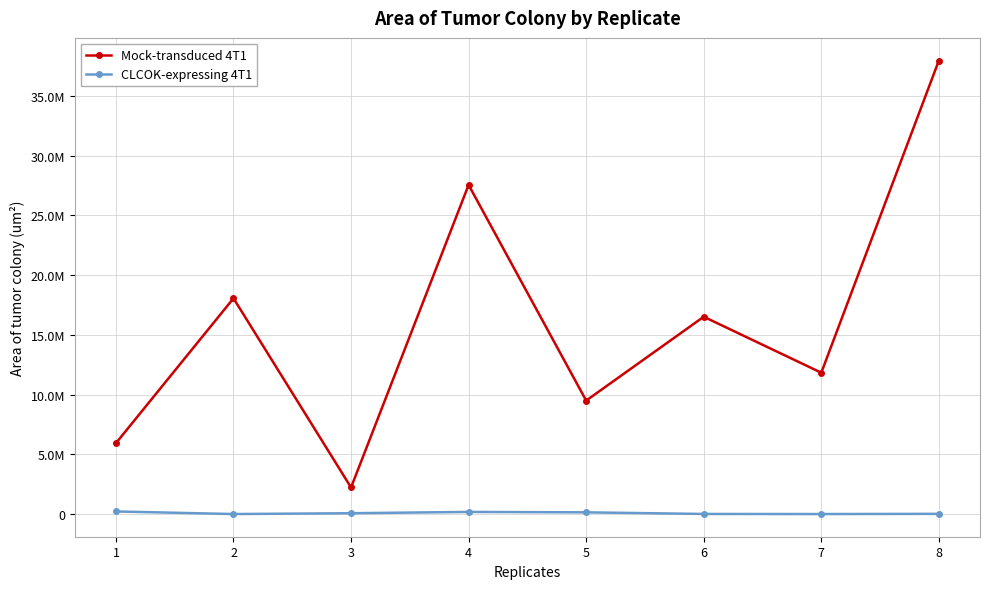

True or false: CLCOK-expressing 4T1 and Mock-transduced 4T1 intersect in this chart.

False